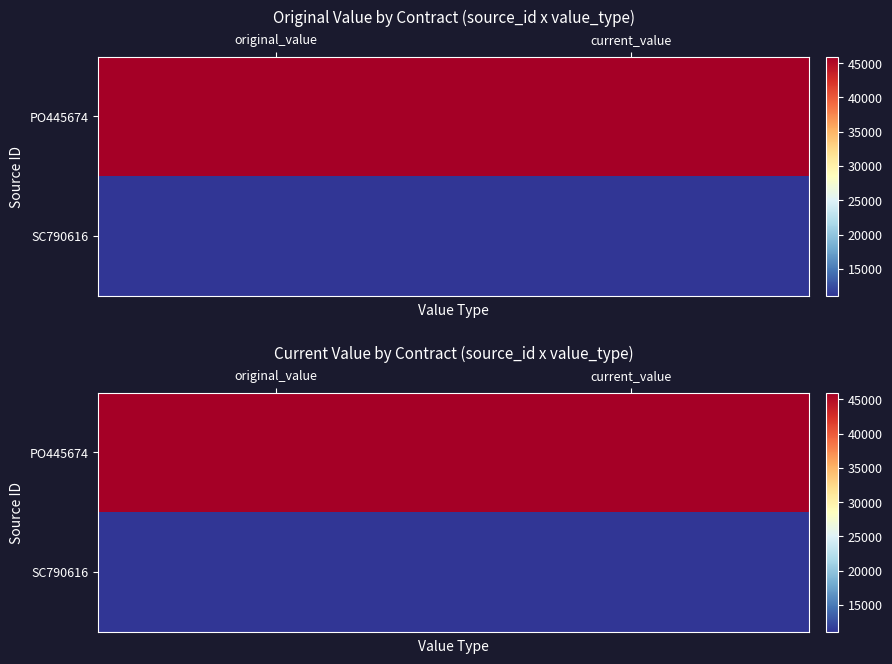

At original_value, list the series in order from largest to smallest.

PO445674, SC790616